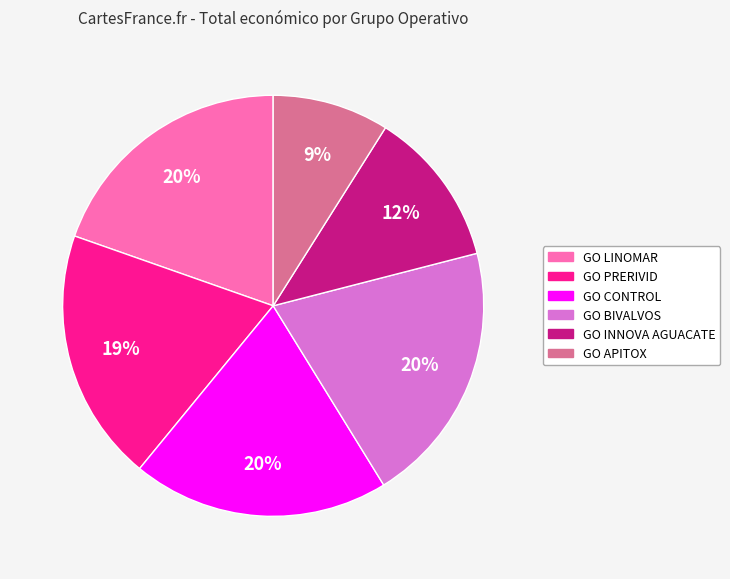

What is the smallest slice in the pie chart?

GO APITOX